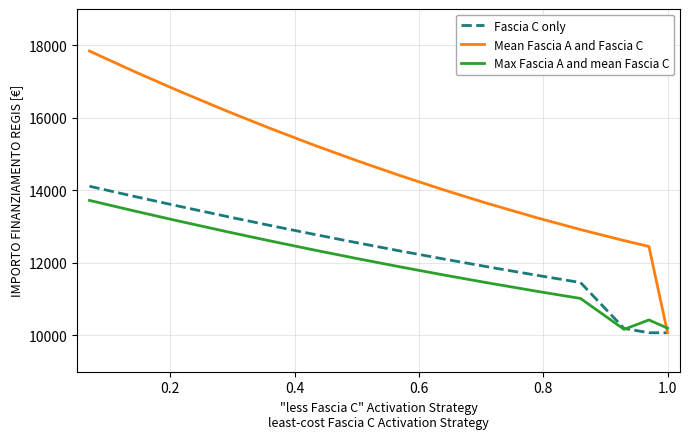

Which series has the largest total across all categories?

Mean Fascia A and Fascia C